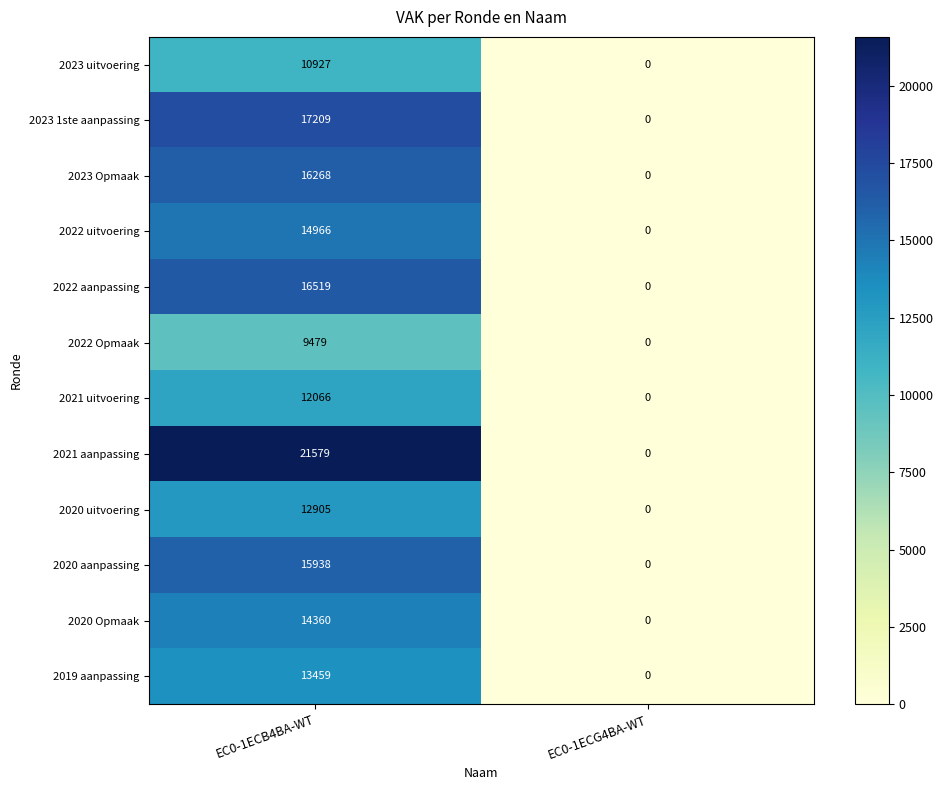

Is it true that 2019 aanpassing equals 0 at EC0-1ECG4BA-WT?

True